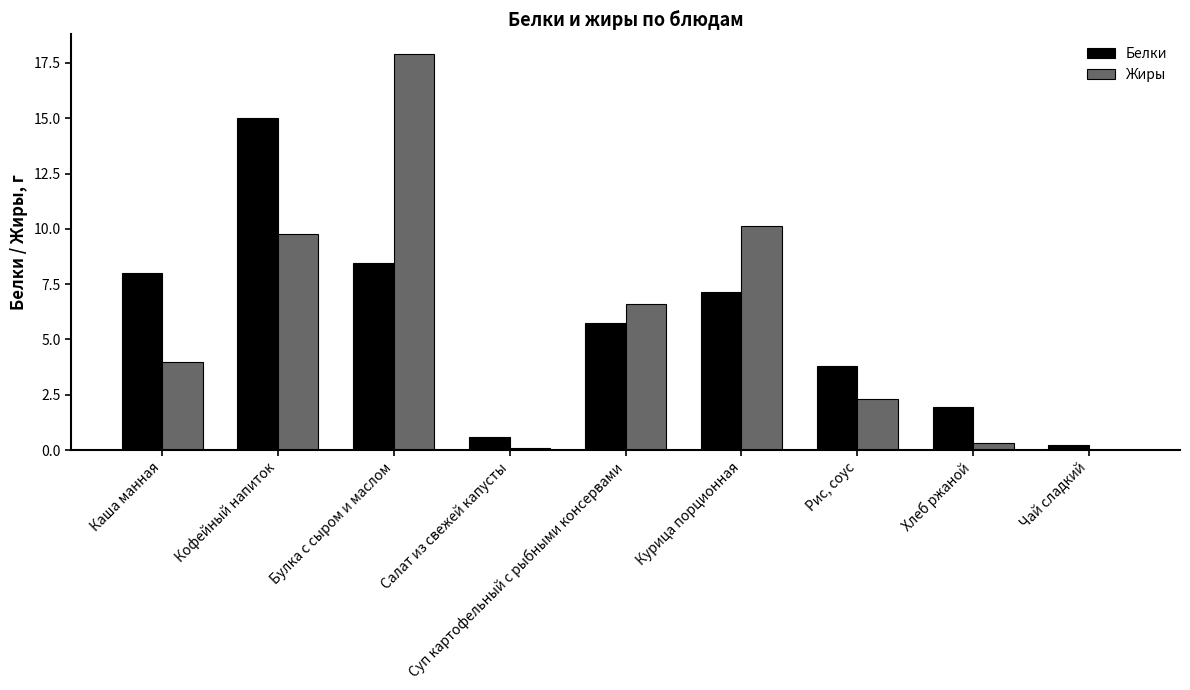

Are the bars grouped side by side (vs. stacked)?

Yes